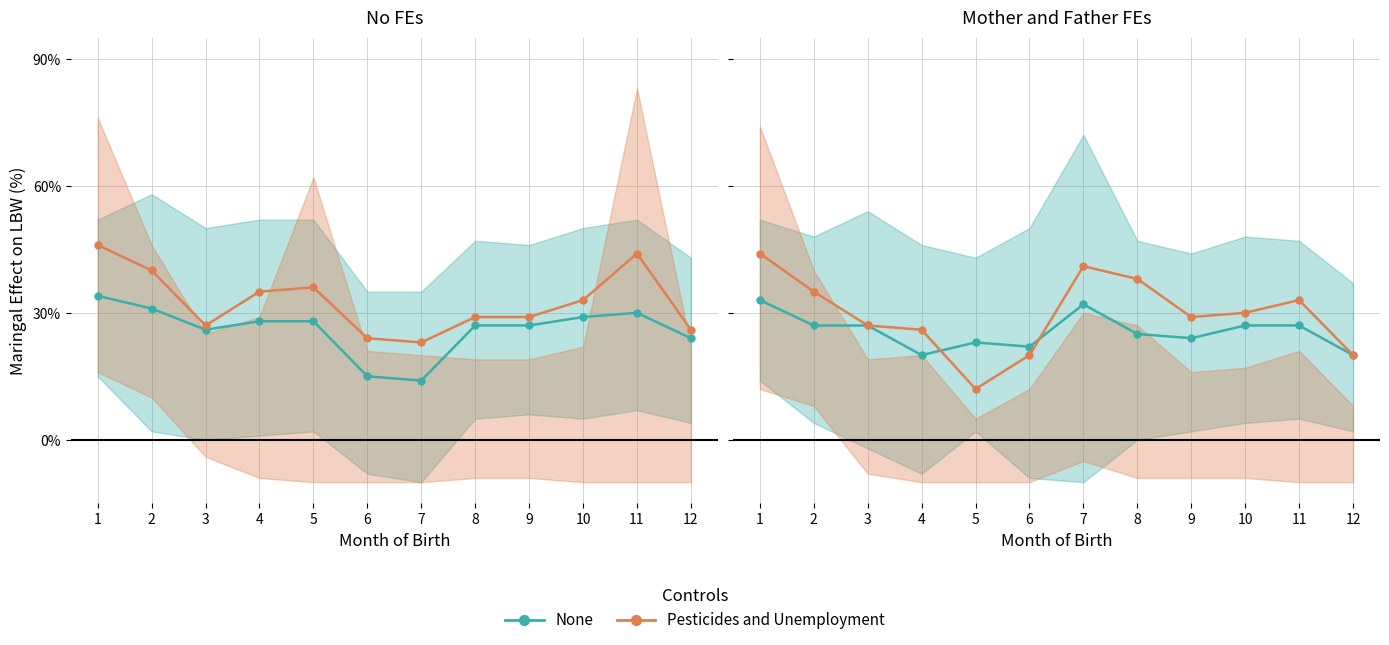

At 6, list the series in order from smallest to largest.

Pesticides and Unemployment, None